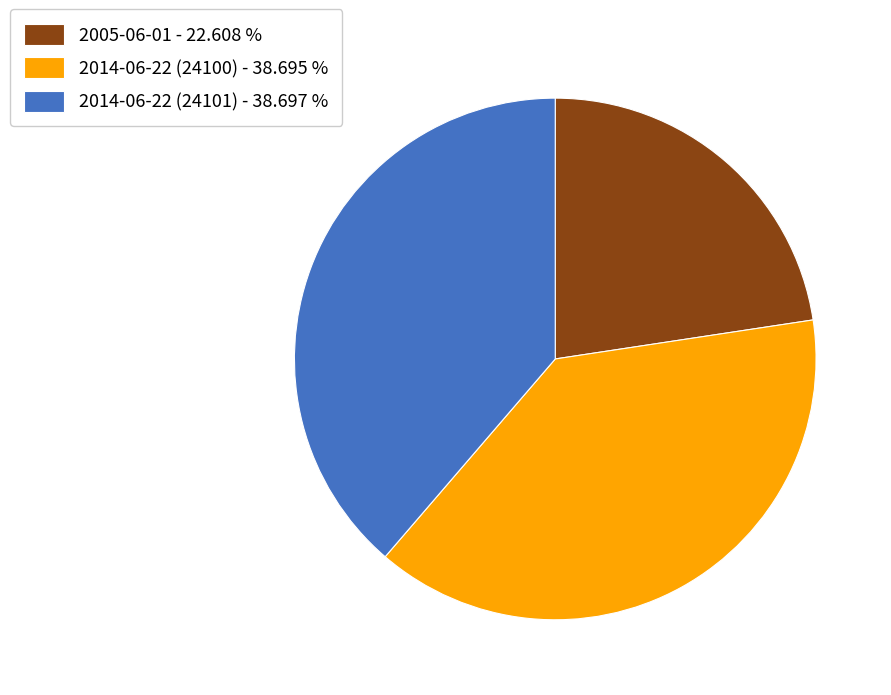

Combined, do 2005-06-01 and 2014-06-22 (24100) account for over 50%?

Yes